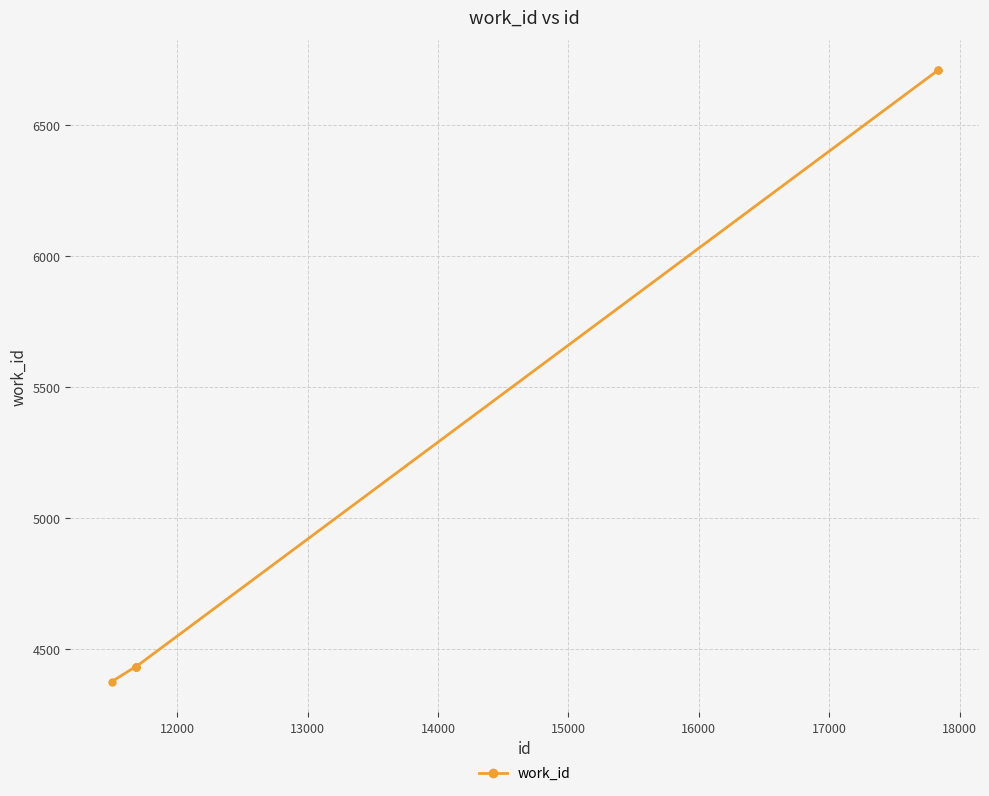

What is the maximum value shown in the chart?

6707